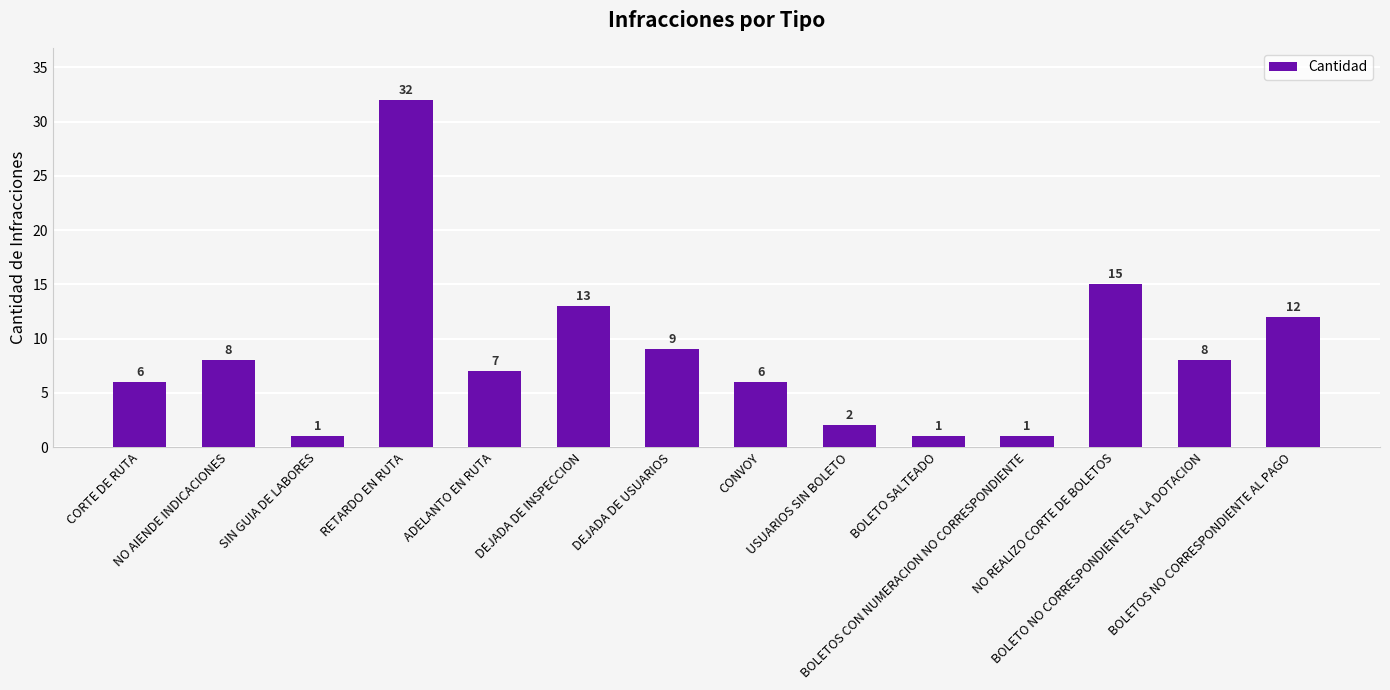

What is the difference between the maximum and minimum values?

31